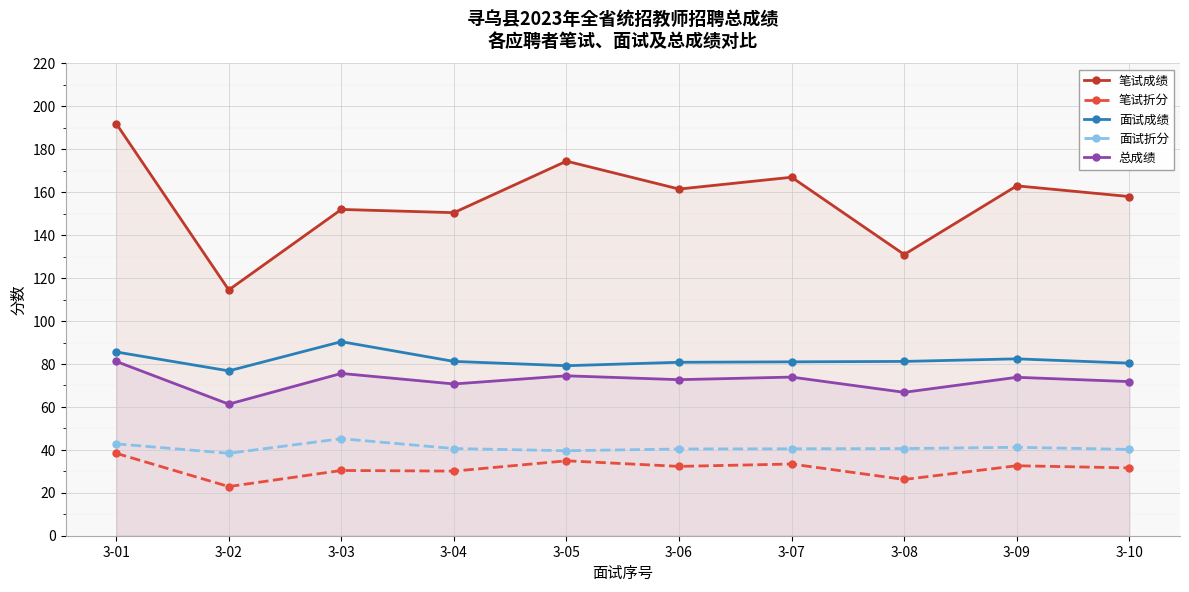

What is the average value of the 面试折分 series?

41.0